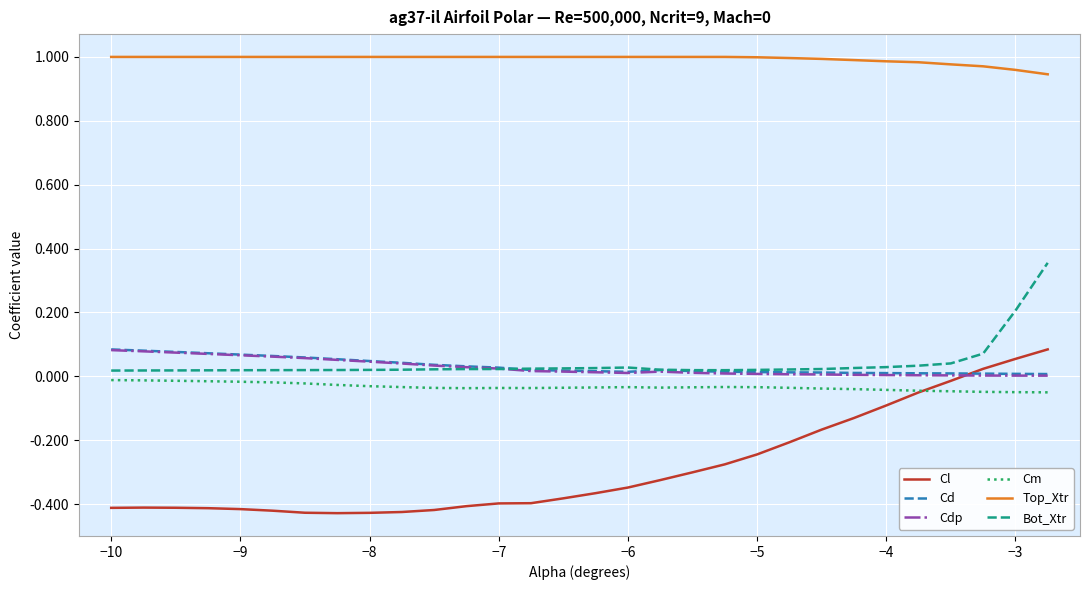

True or false: Cm and Cd cross at least once.

False